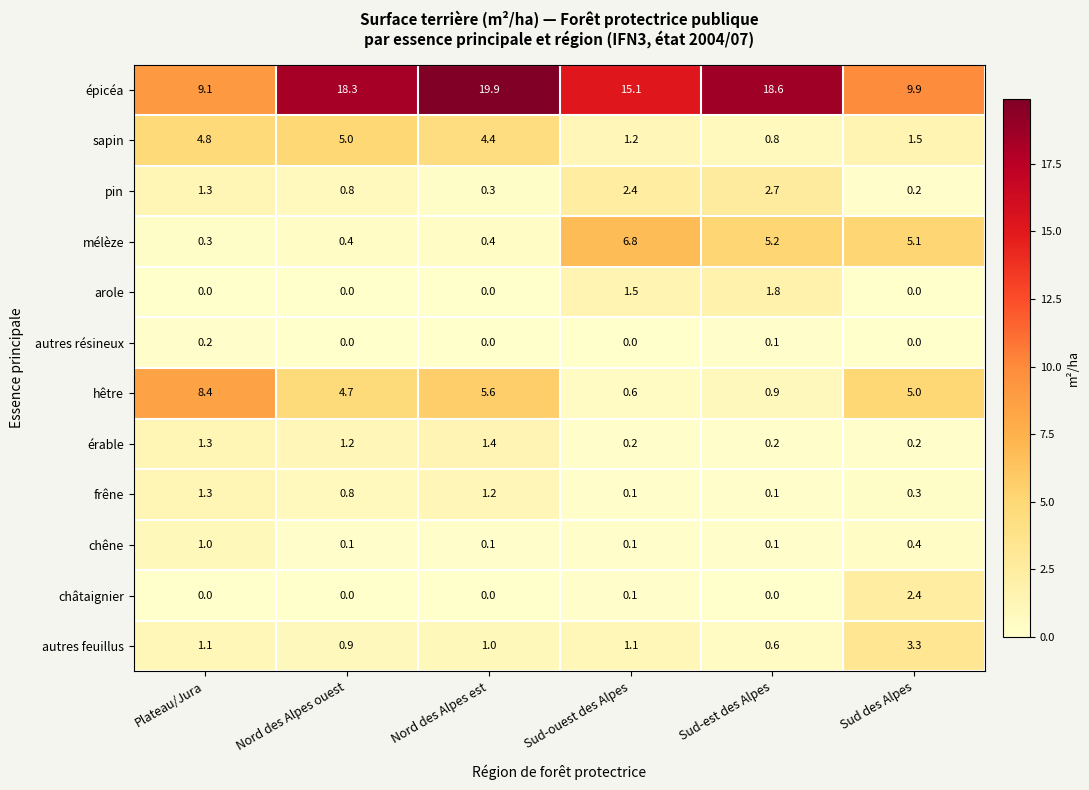

How many series are shown in this chart?

12